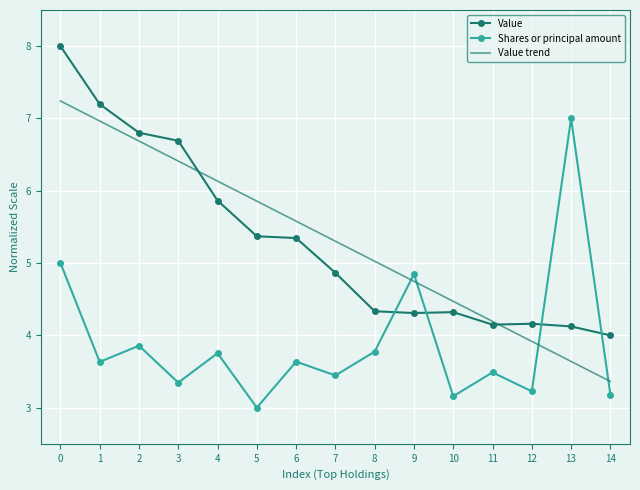

True or false: Value trend has a value of 7.5 at 11.

False